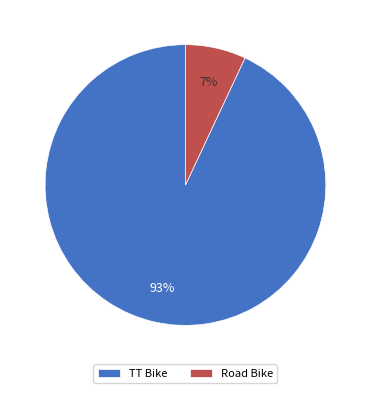

How many slices are in this pie chart?

2